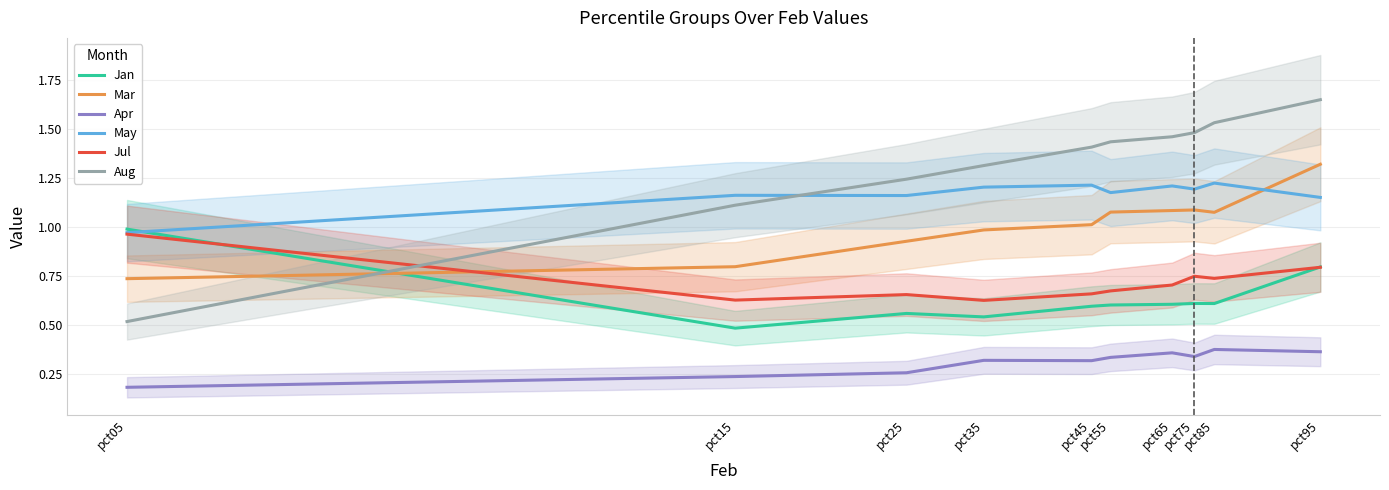

How many values in the Aug series are below 1?

1